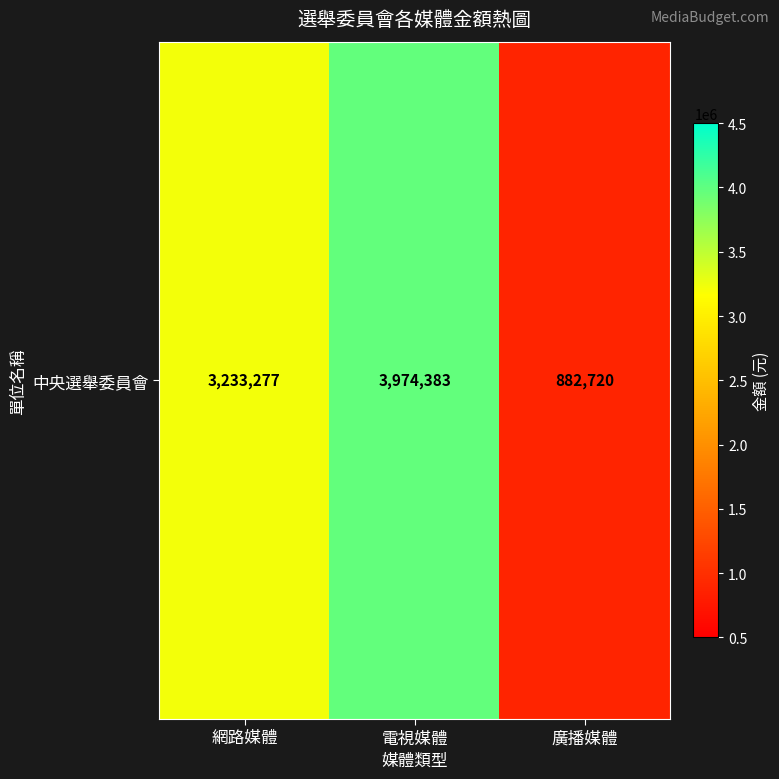

True or false: the data shows 2016133 at 網路媒體.

False